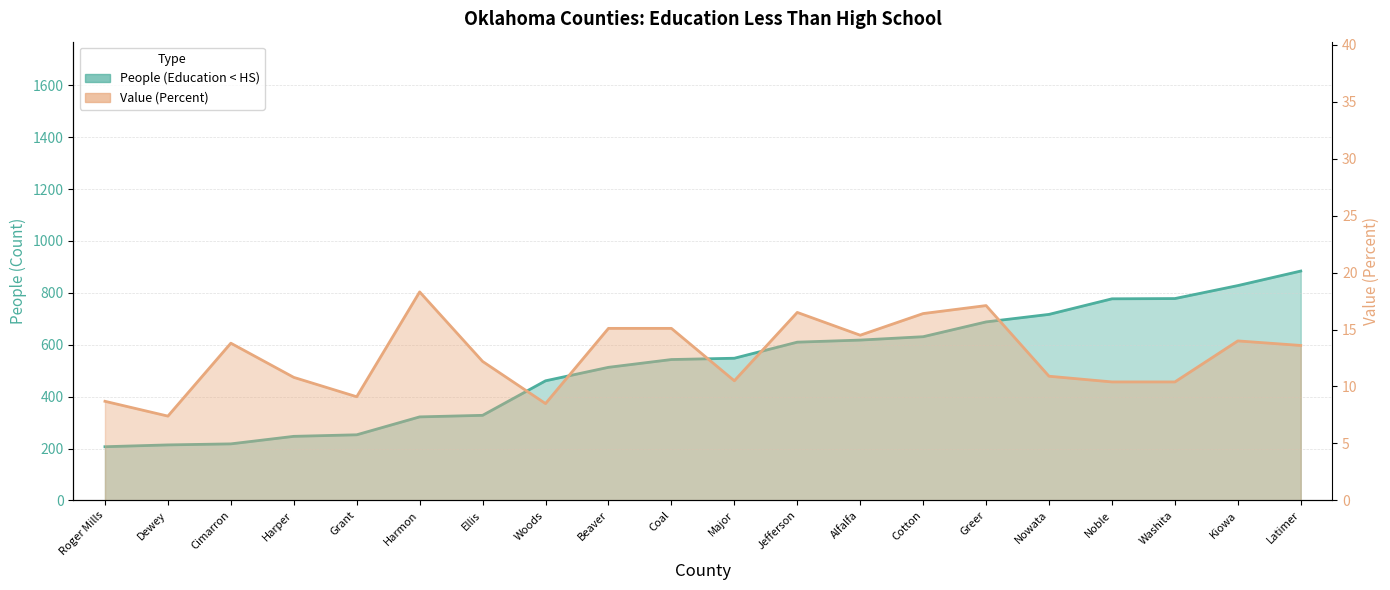

At how many categories does at least one series exceed 70?

20